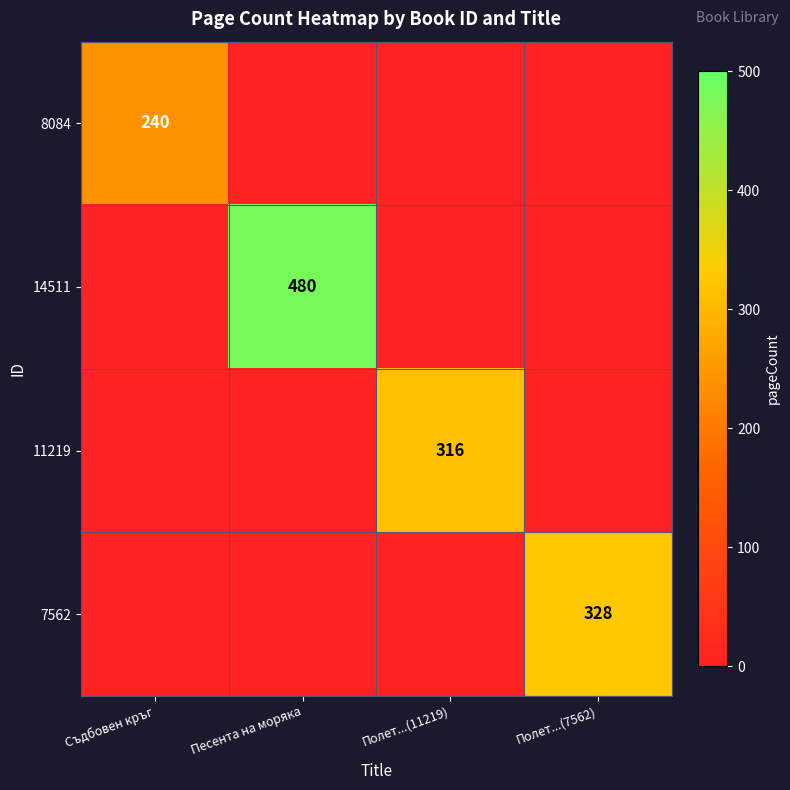

Is the value of 14511 at Песента на моряка greater than the value of 8084 at Съдбовен кръг?

Yes